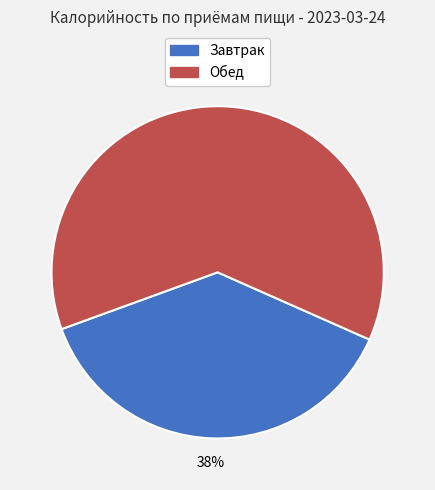

To the nearest percent, what is the difference between the largest and smallest slice percentages?

24%